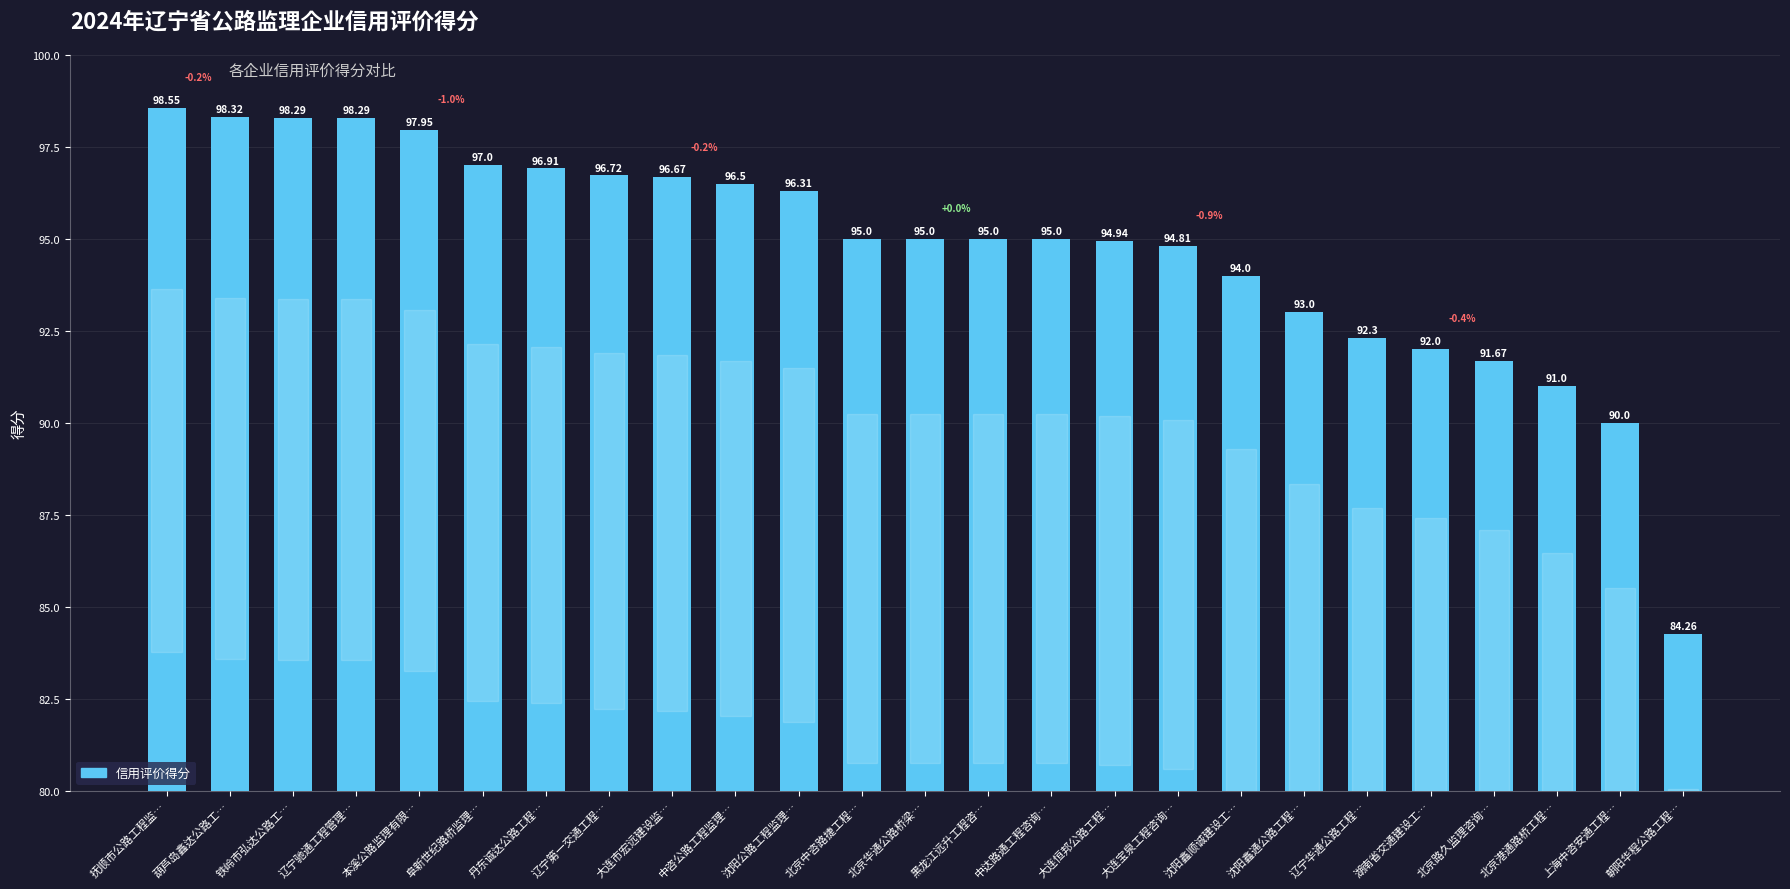

What is the minimum value shown in the chart?

84.3